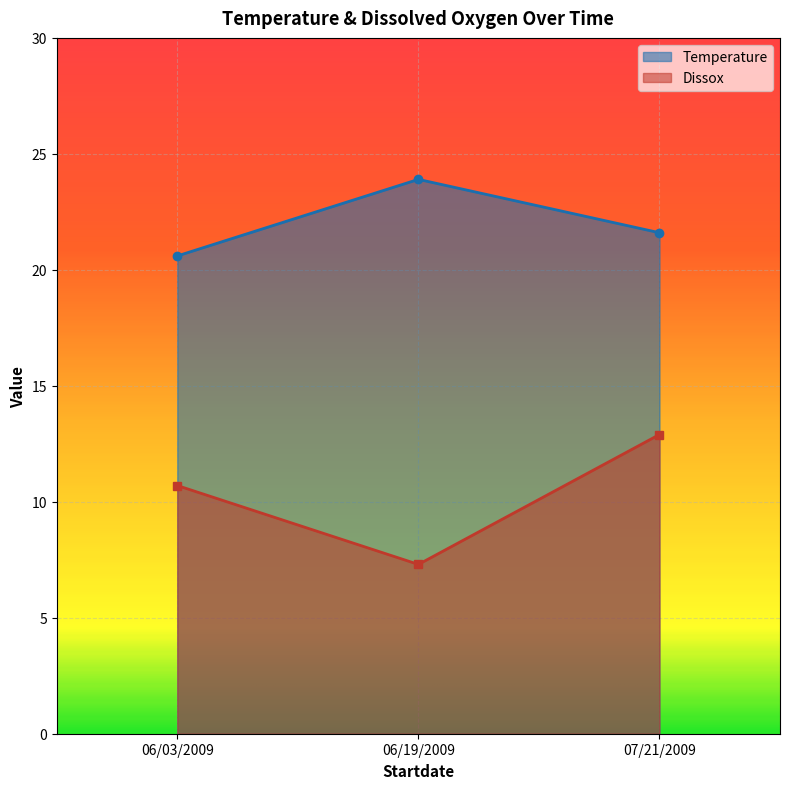

Which category has the lowest value across all series?

06/19/2009